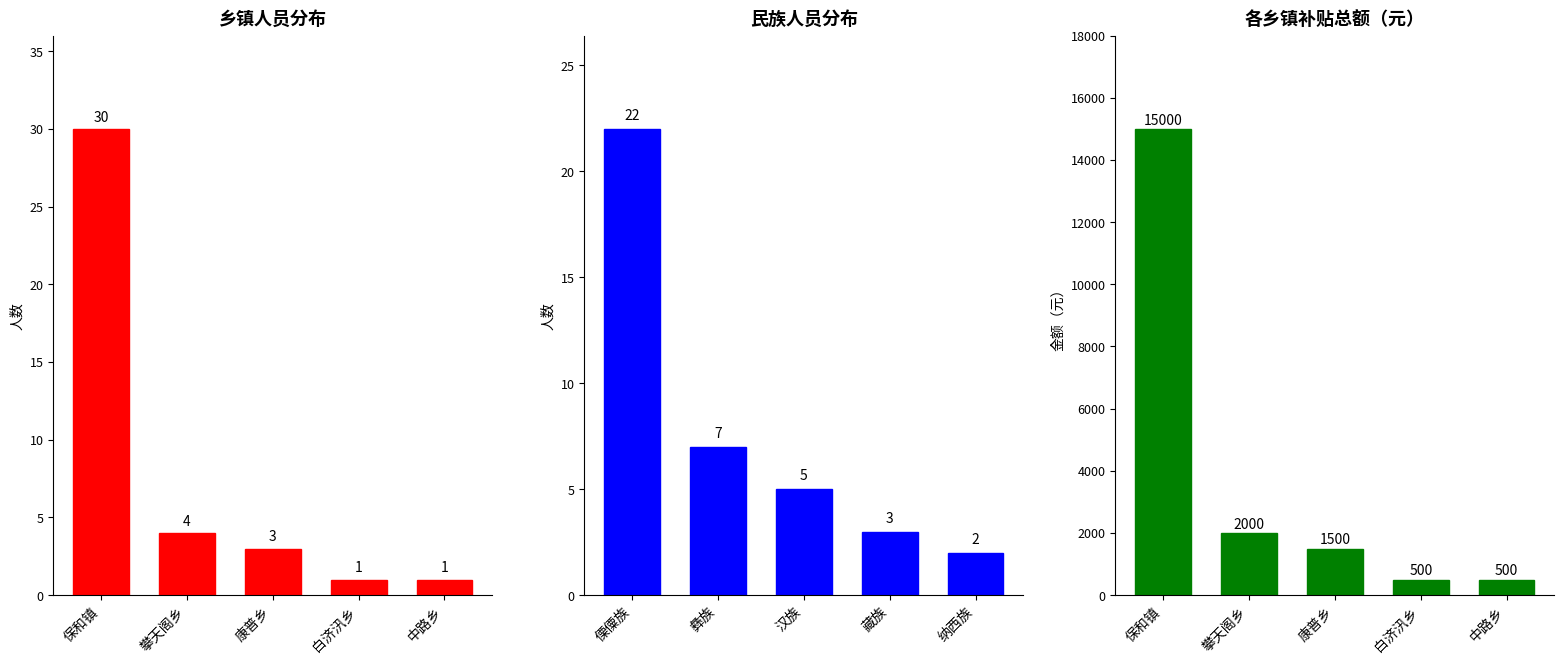

The value of 民族人数 at 汉族 is 8. True or false?

False